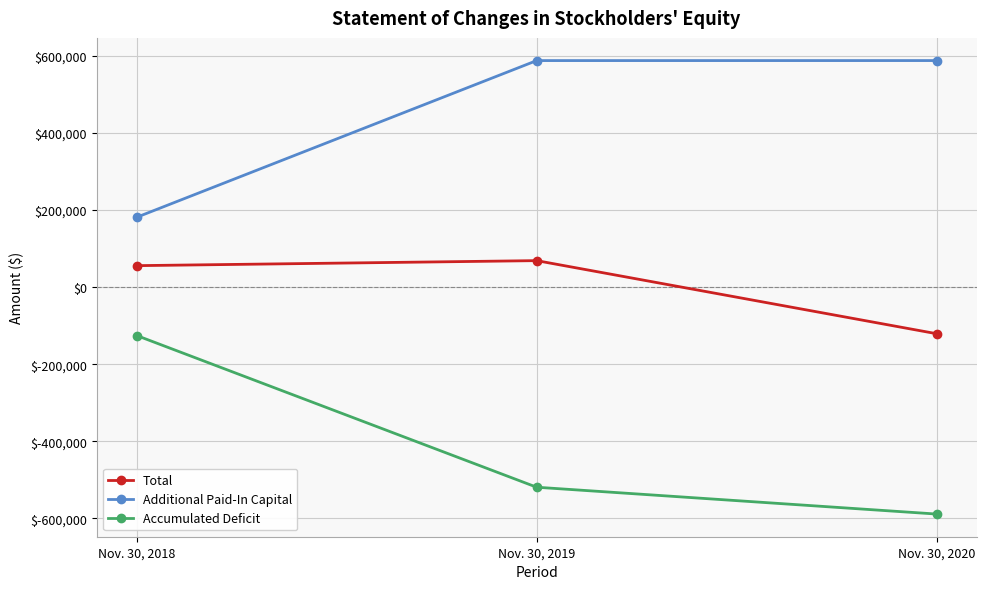

At how many categories does at least one series exceed 209531?

2